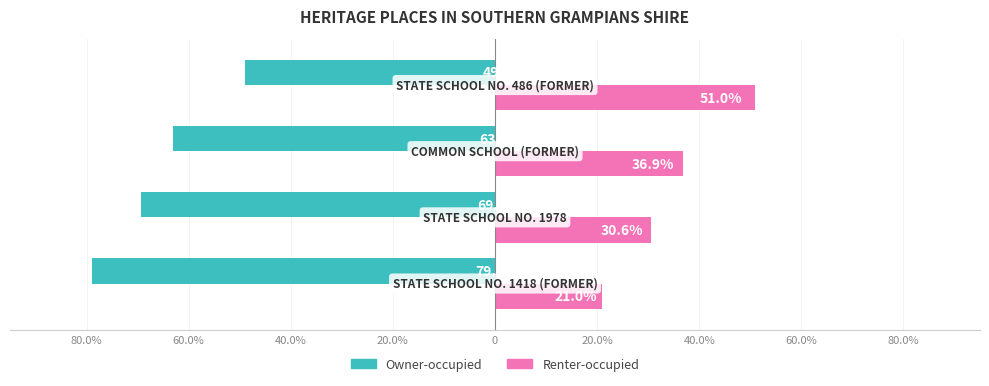

What is the maximum value for Renter-occupied?

51.0